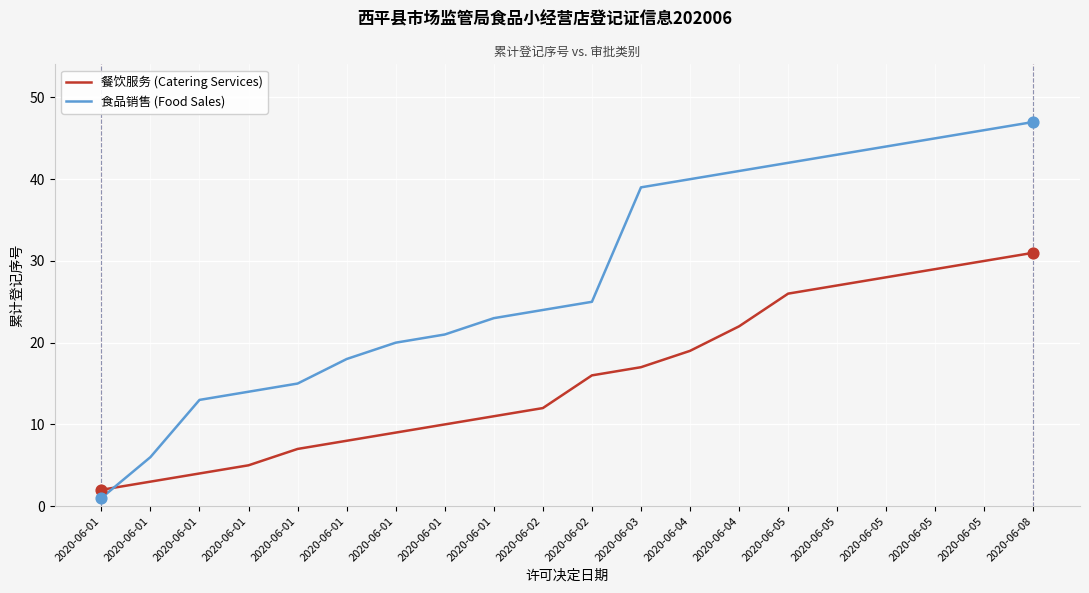

Which series has the largest total across all categories?

食品销售 (Food Sales)